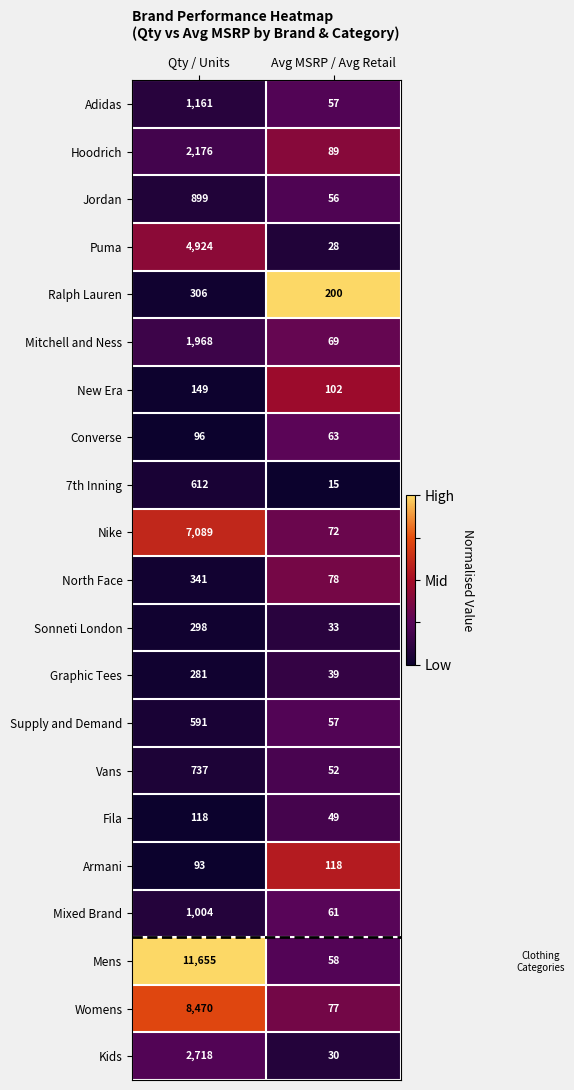

What is the spread (max minus min) of values at Avg MSRP / Avg Retail?

185